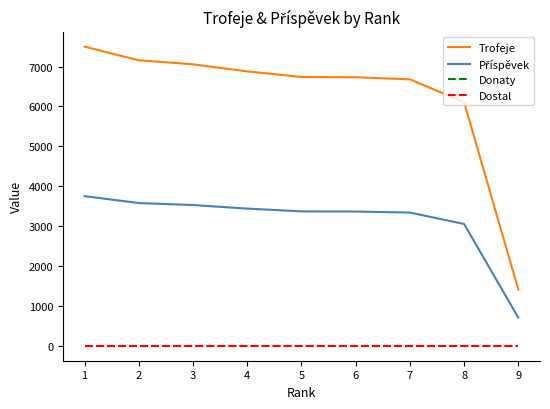

Which series has the widest spread of values?

Trofeje